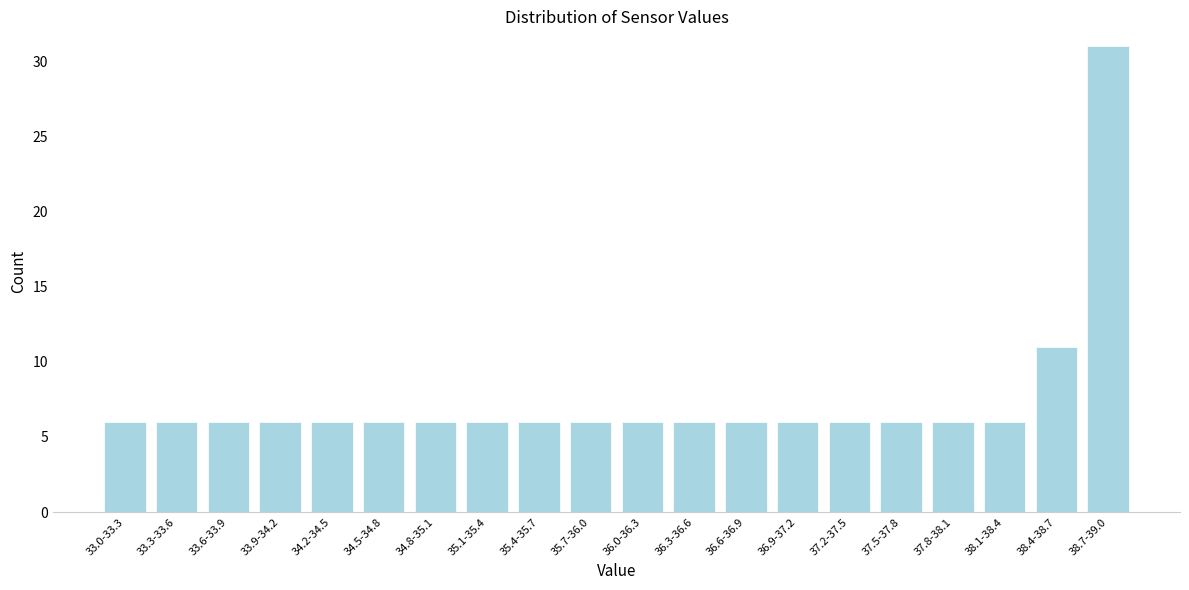

Reading right to left, transcribe all the data shown in this chart.

31	11	6	6	6	6	6	6	6	6	6	6	6	6	6	6	6	6	6	6